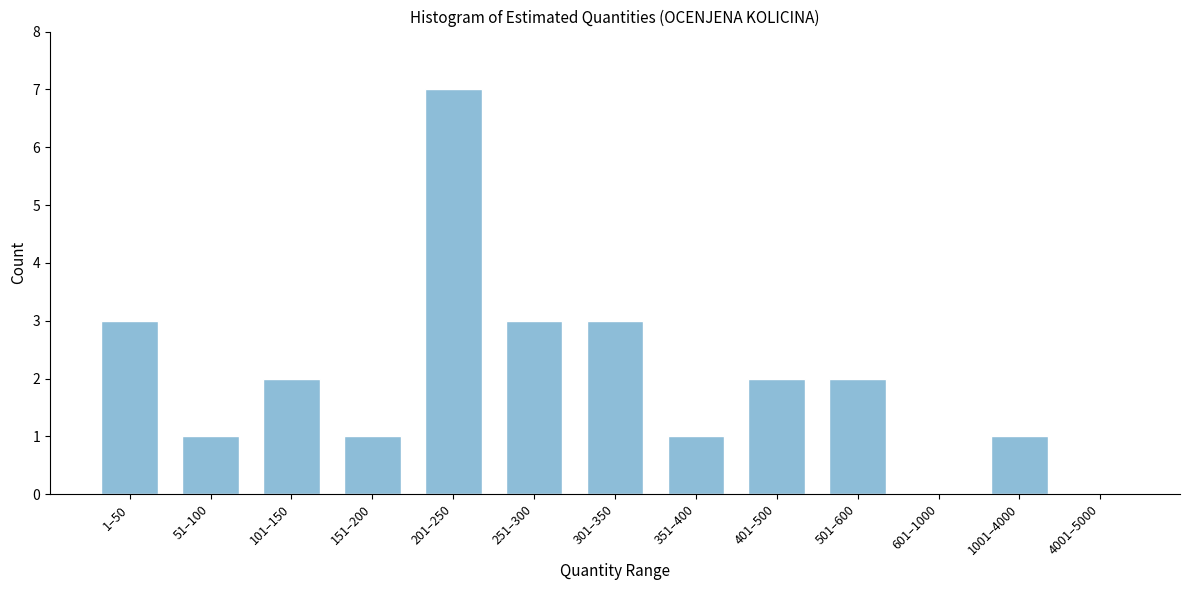

Reading left to right, list all the values displayed in this chart.

1–50=3	51–100=1	101–150=2	151–200=1	201–250=7	251–300=3	301–350=3	351–400=1	401–500=2	501–600=2	601–1000=0	1001–4000=1	4001–5000=0